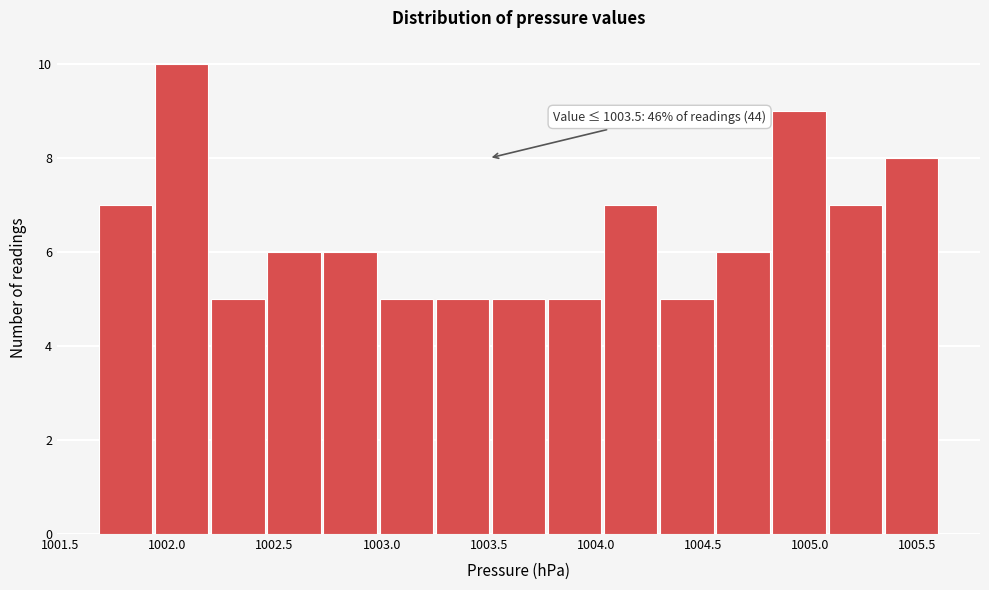

Over which range of the x-axis is the bar tallest?

1001.95 to 1002.20